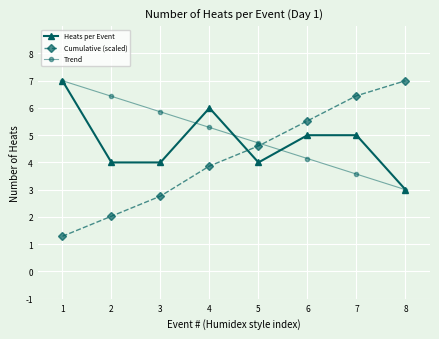

At 3, list the series in order from smallest to largest.

Cumulative (scaled), Heats per Event, Trend